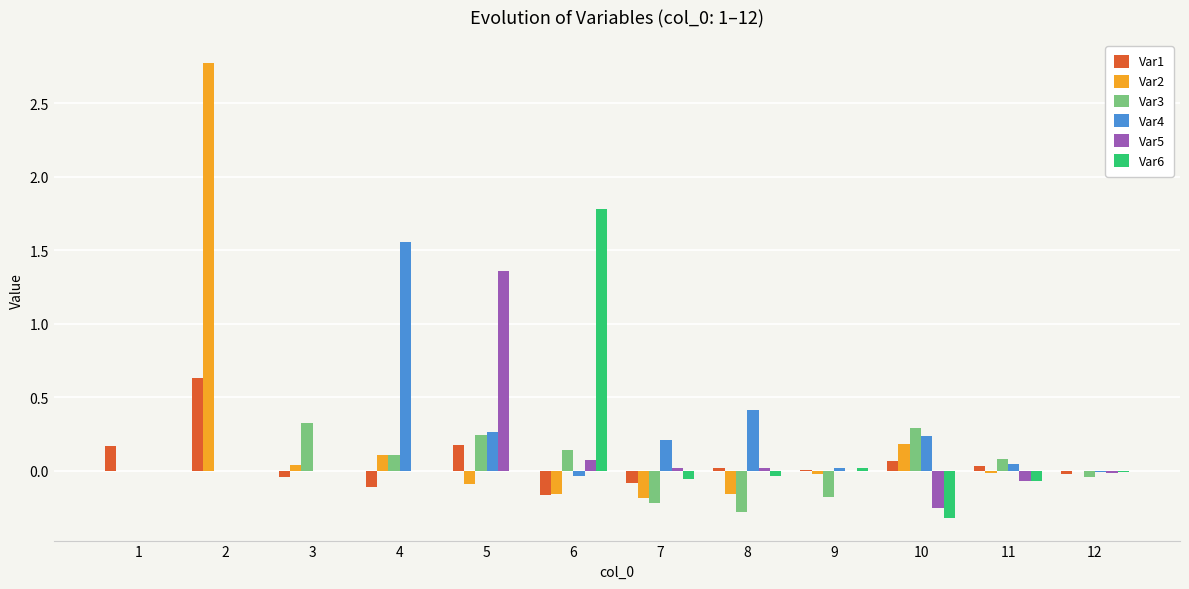

Are the bars horizontal?

No